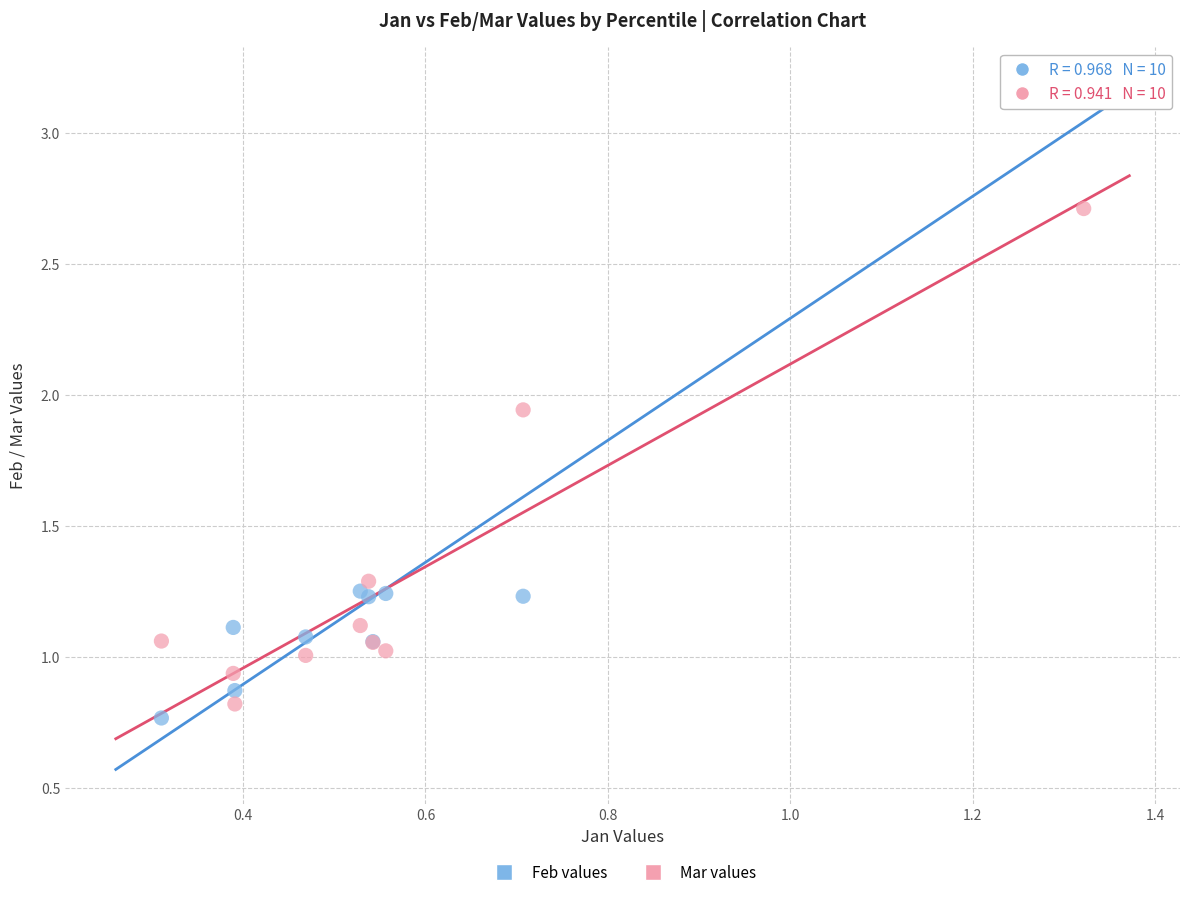

Which series reaches the minimum Y coordinate?

Feb values